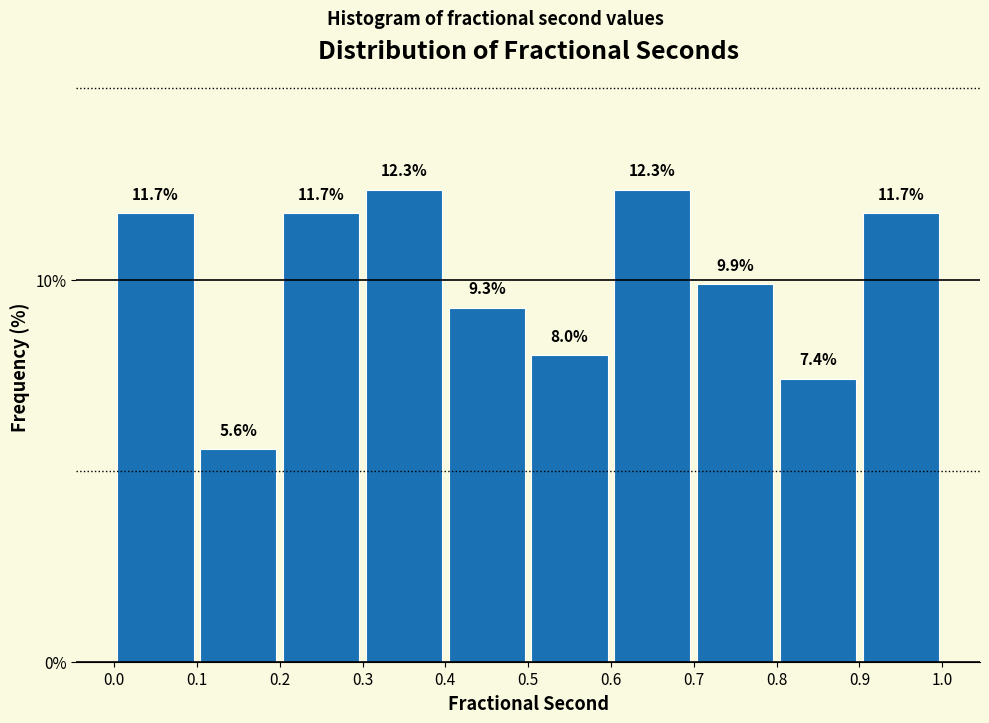

Reading left to right, list every bar in this chart as the range it spans on the x-axis followed by its height.

0.0 to 0.1: 11.7
0.1 to 0.2: 5.6
0.2 to 0.3: 11.7
0.3 to 0.4: 12.3
0.4 to 0.5: 9.3
0.5 to 0.6: 8.0
0.6 to 0.7: 12.3
0.7 to 0.8: 9.9
0.8 to 0.9: 7.4
0.9 to 1.0: 11.7